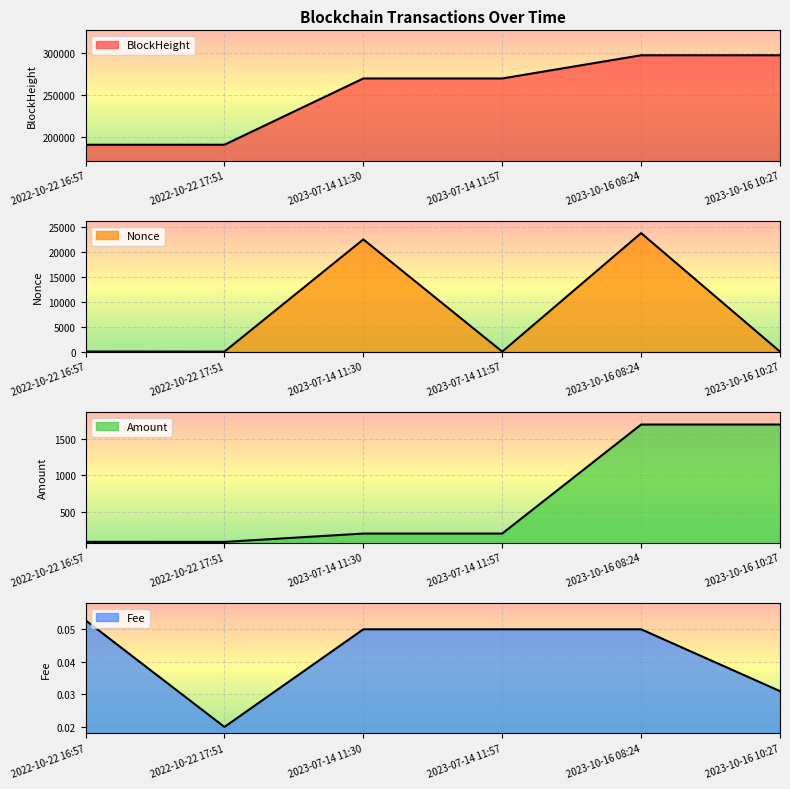

What are all the series names shown in the legend?

BlockHeight, Nonce, Amount, Fee